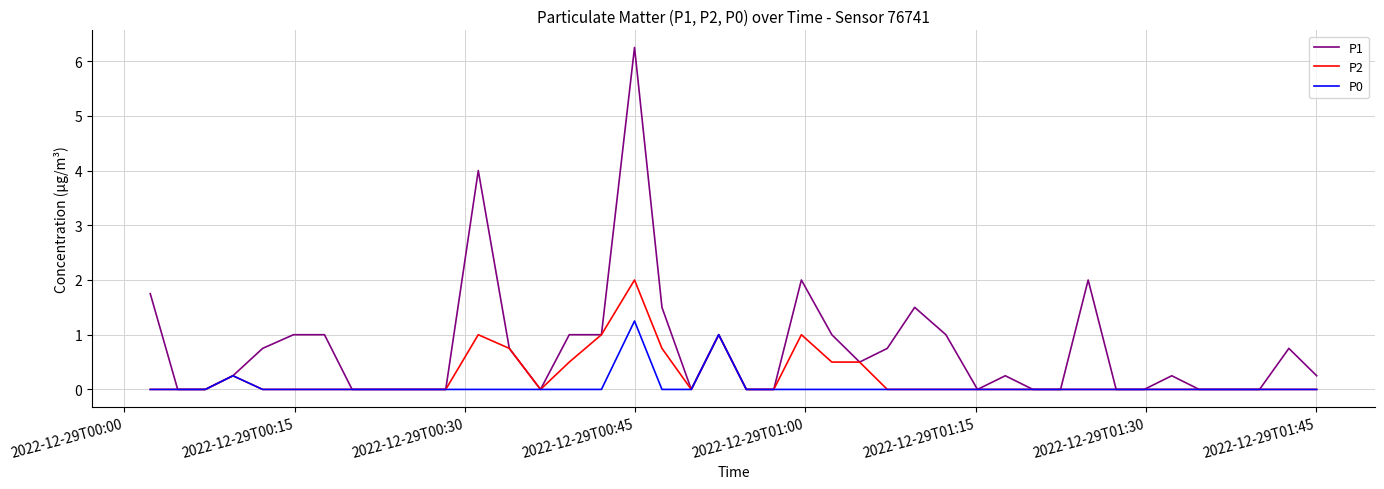

Which series has the largest range (max minus min)?

P1